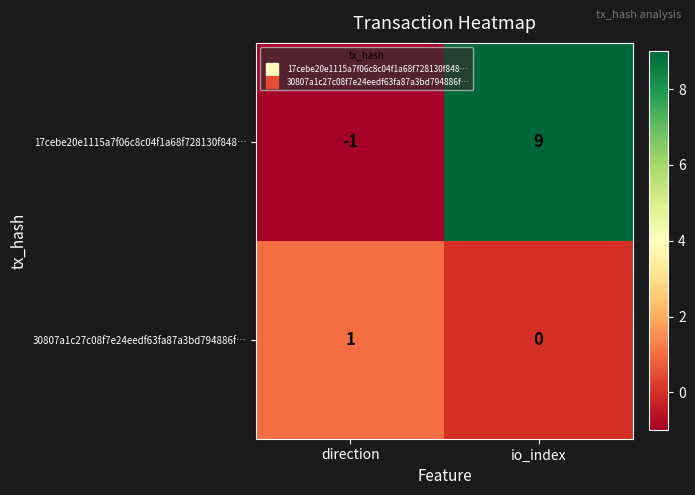

Between direction and io_index, which series saw the biggest shift?

17cebe20e1115a7f06c8c04f1a68f728130f848…